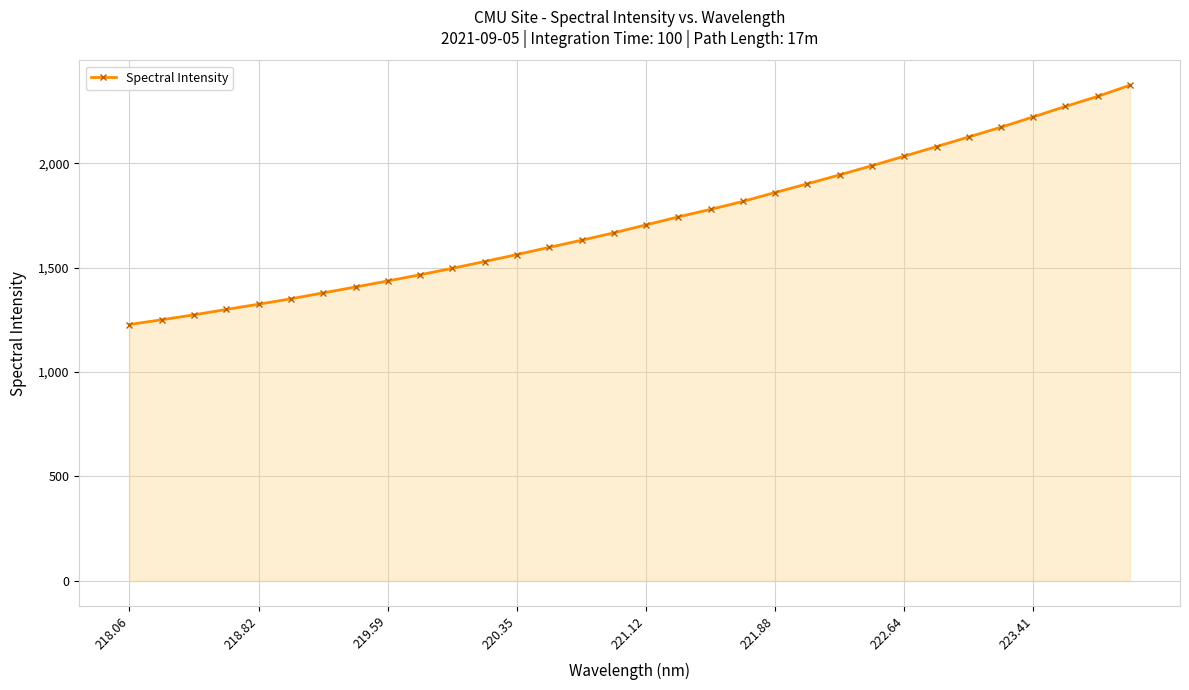

True or false: there are more than 1 points higher than both neighbors.

False